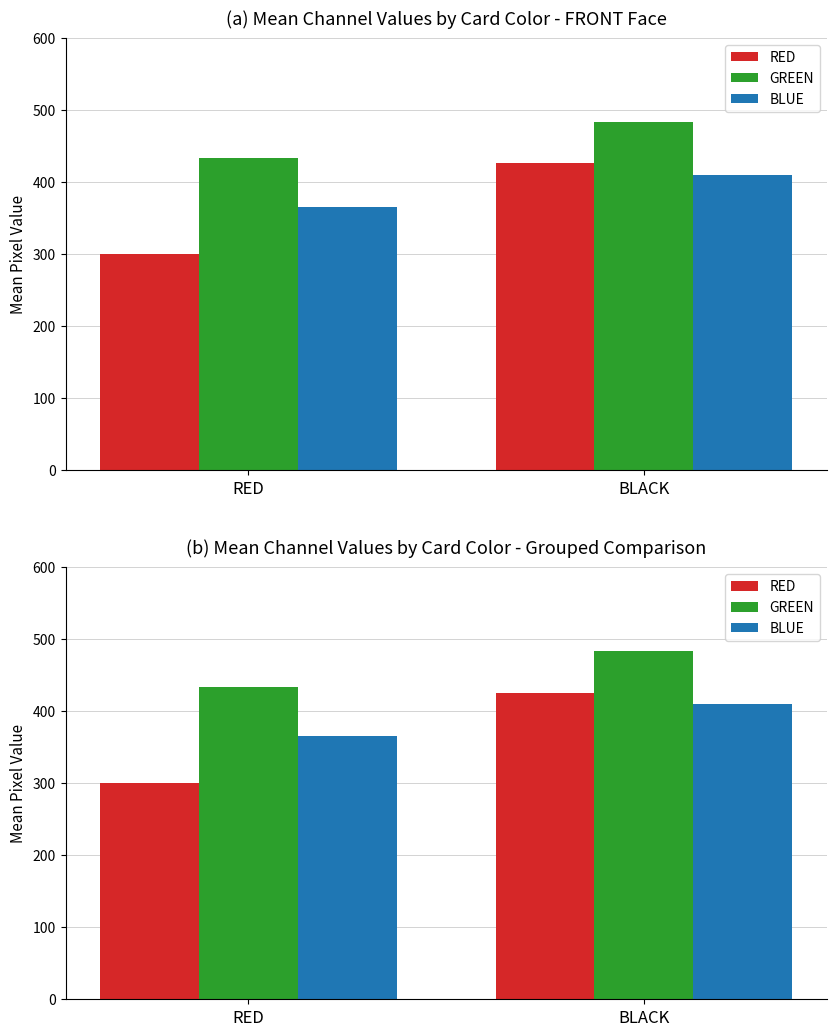

Reading left to right, list all the values displayed in this chart.

RED: RED=300.5	BLACK=425.8
GREEN: RED=433.5	BLACK=483.5
BLUE: RED=365.4	BLACK=409.7